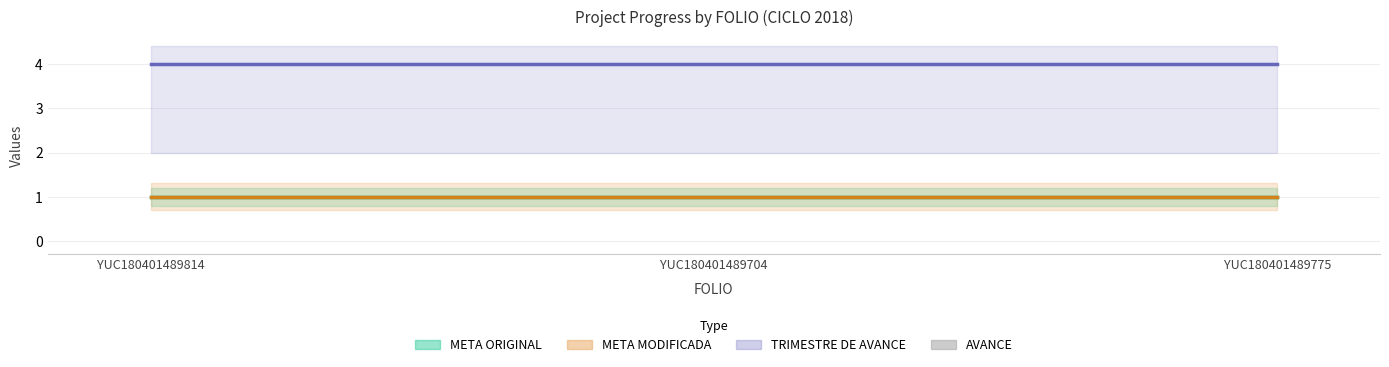

Which has a higher value, YUC180401489704 or YUC180401489775?

YUC180401489704